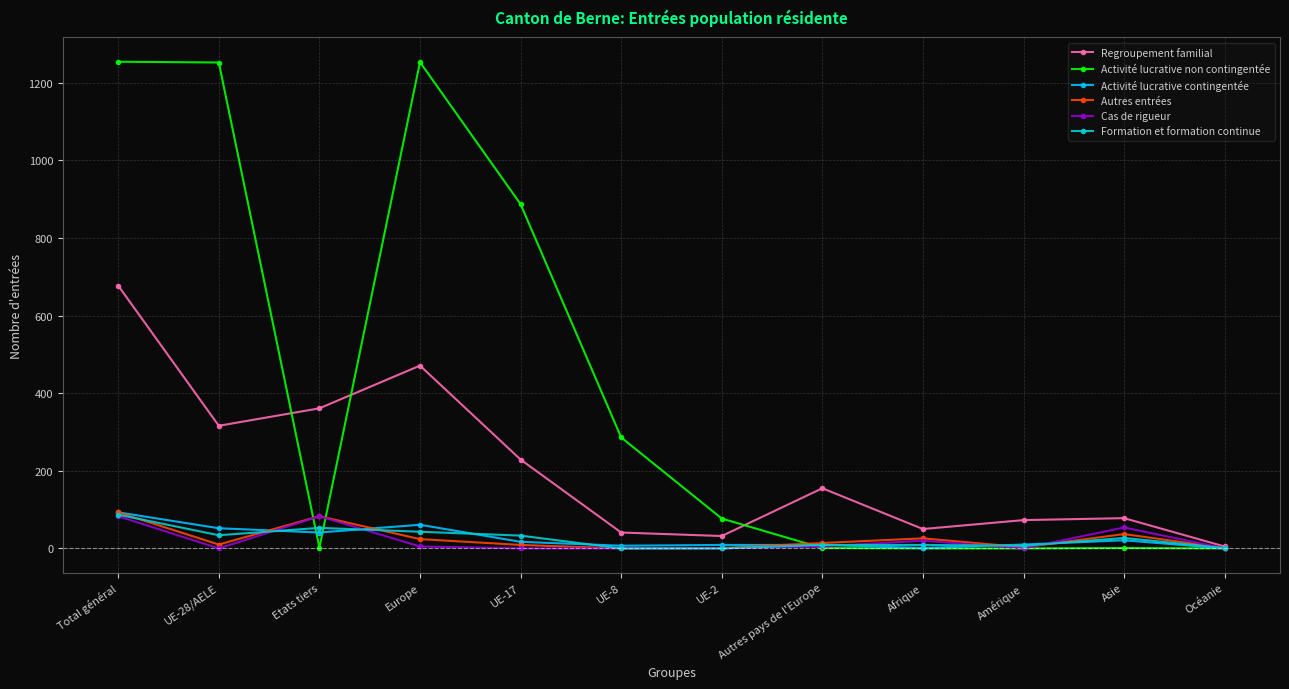

At which category does Autres entrées reach its first local peak?

Etats tiers